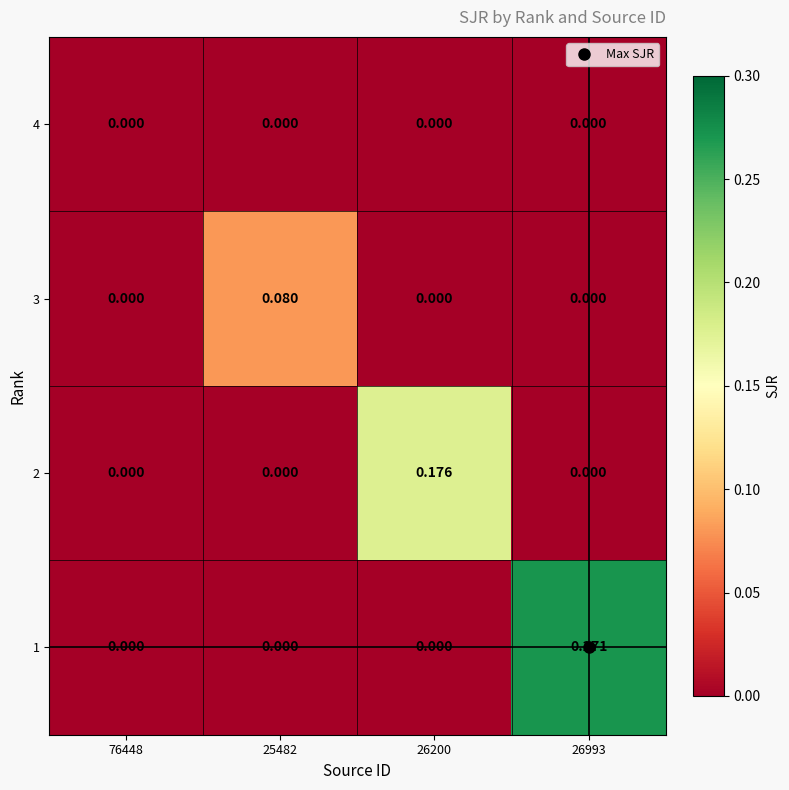

Is the value of 2 at 26200 greater than the value of 3 at 26993?

Yes